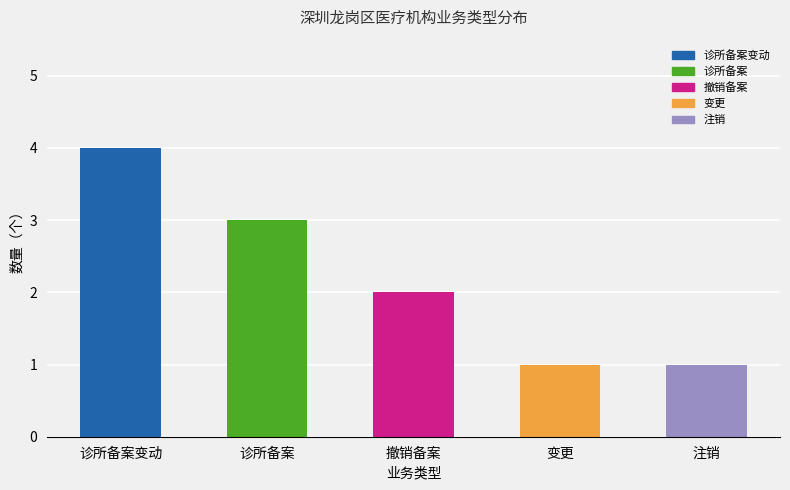

Count the values in the range 1 to 3.

4